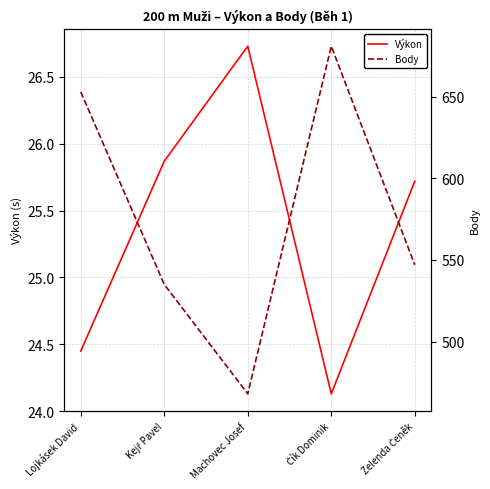

Reading left to right, list all the values displayed in this chart.

Výkon: 24.4	25.9	26.7	24.1	25.7
Body: 653.0	535.0	468.0	681.0	547.0